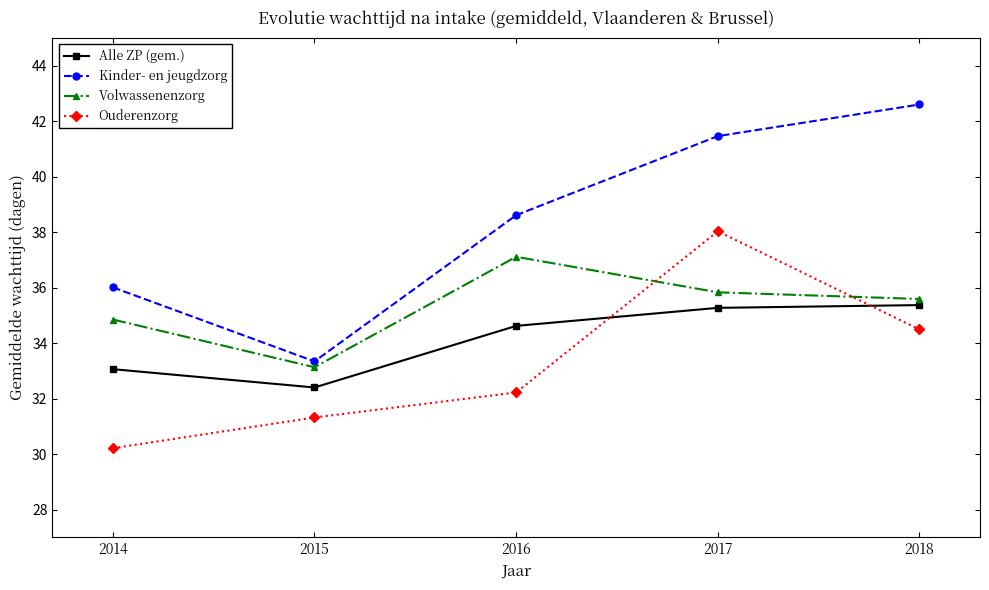

What is the total value across all series at 2014?

134.1